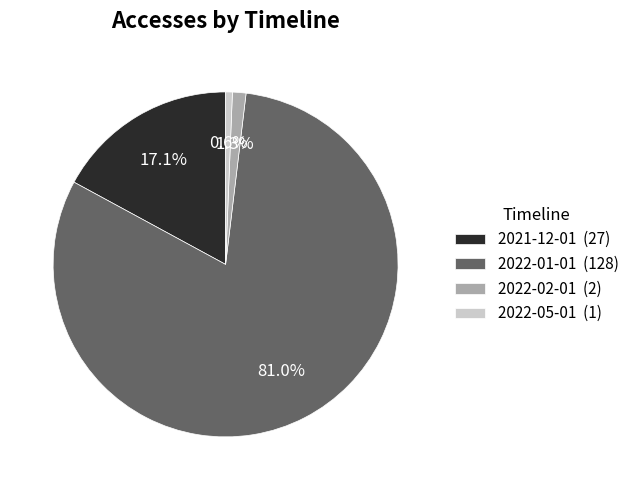

Combined, do 2022-05-01 and 2022-02-01 account for over 50%?

No